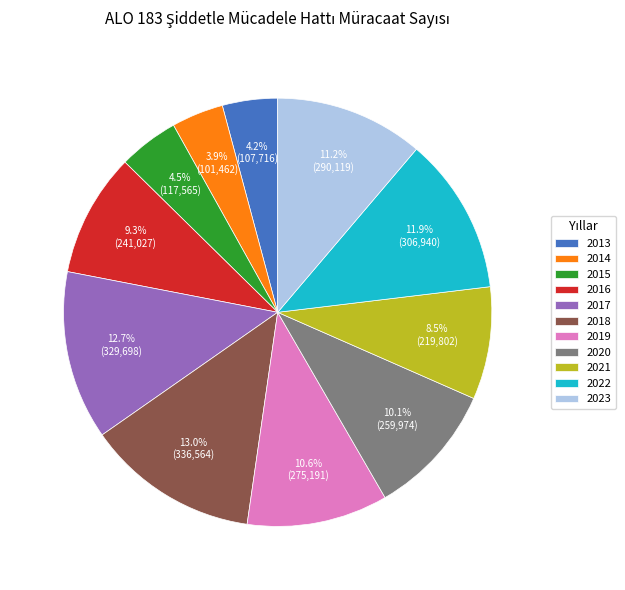

Is it true that 2020 is 10% of the pie?

True